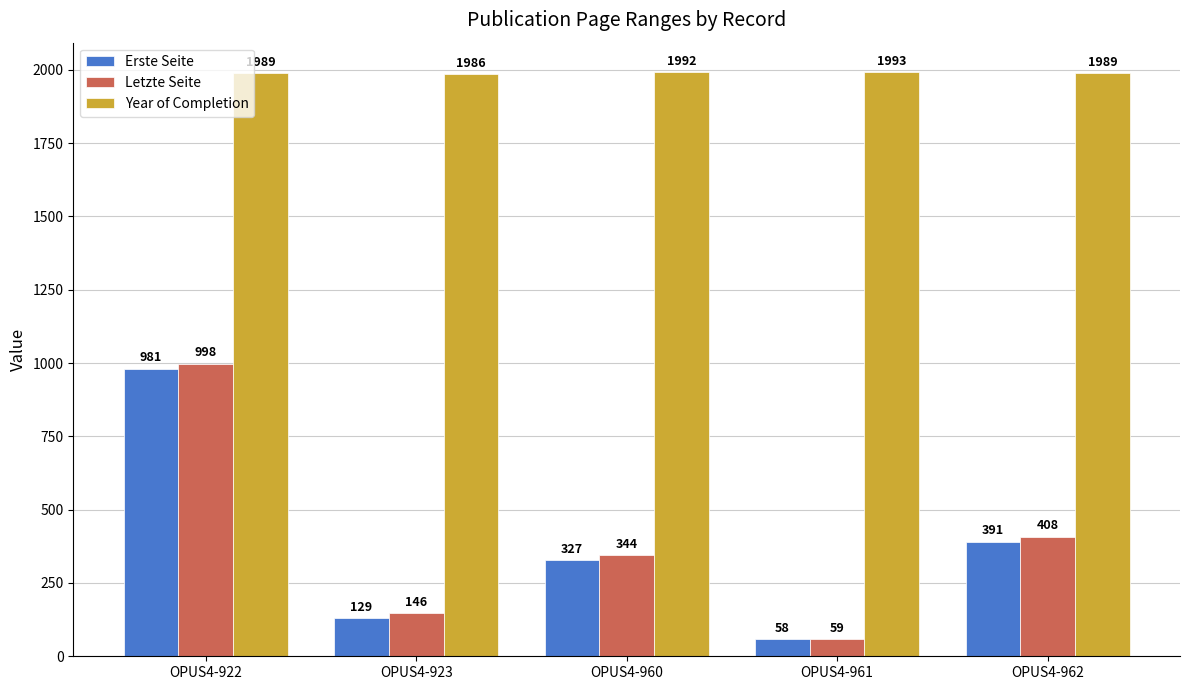

Count the number of data series in this chart.

3